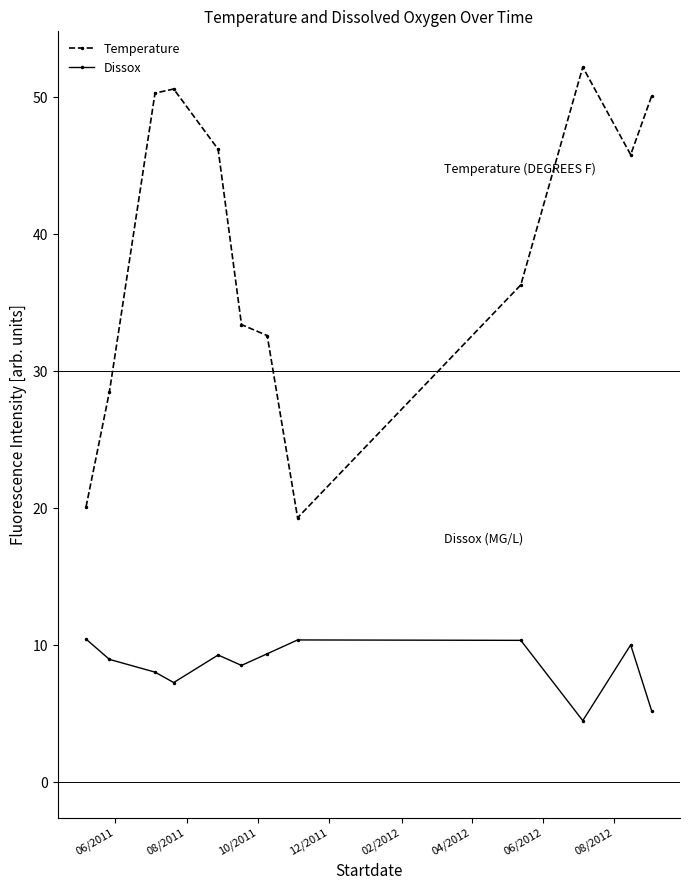

What is the value of the Dissox point at the 6th from the left?

8.5